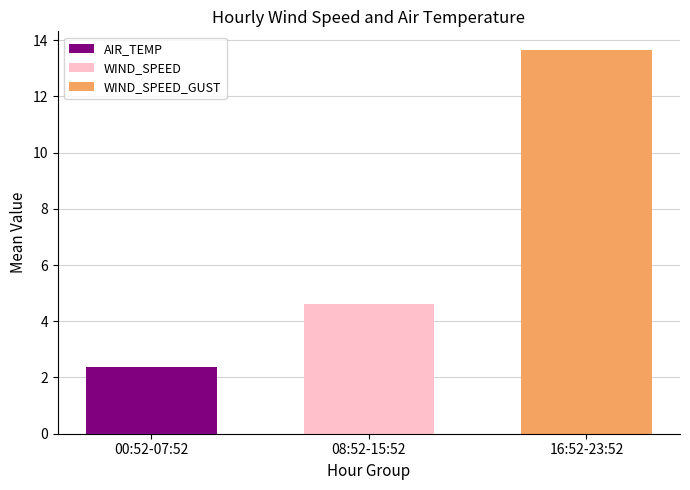

What are all the series names shown in the legend?

AIR_TEMP, WIND_SPEED, WIND_SPEED_GUST